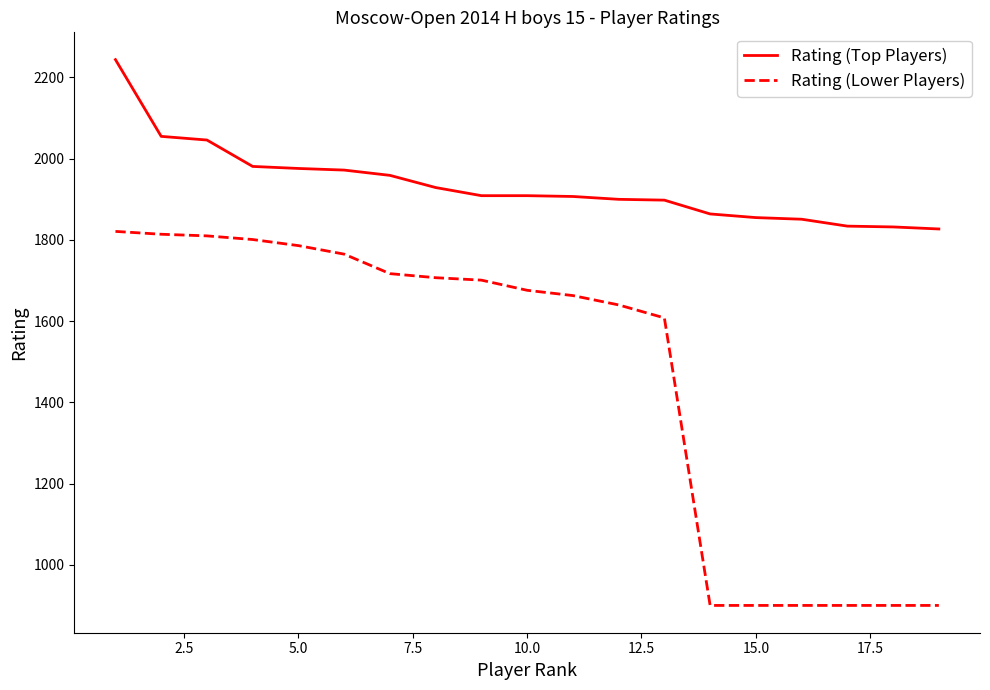

True or false: Rating (Top Players) and Rating (Lower Players) intersect in this chart.

False